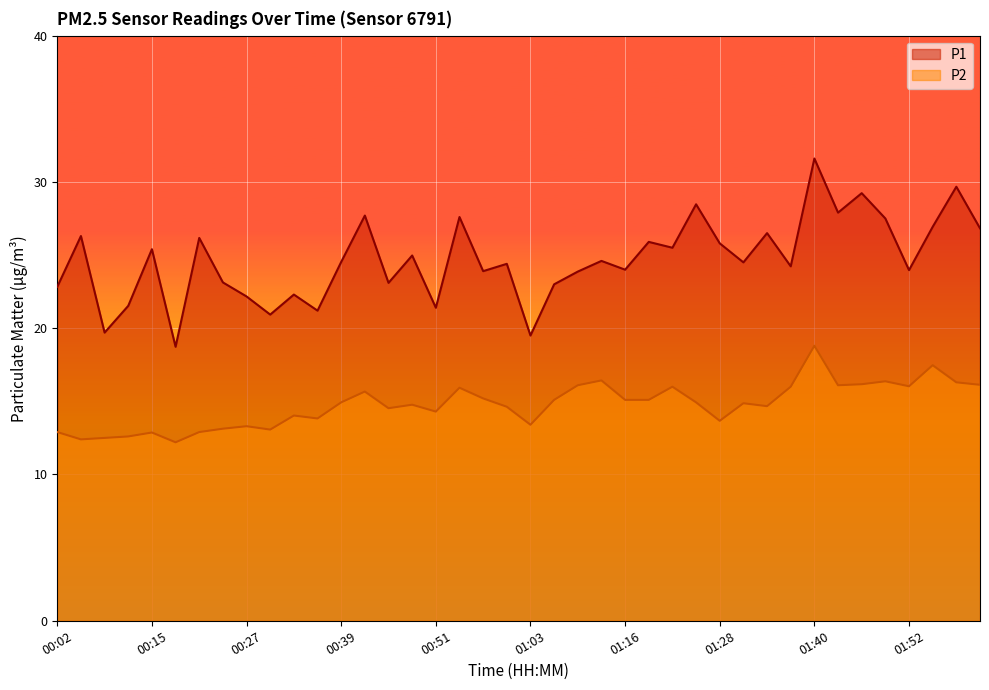

The value of P1 at 02:01 is 26.8. True or false?

True